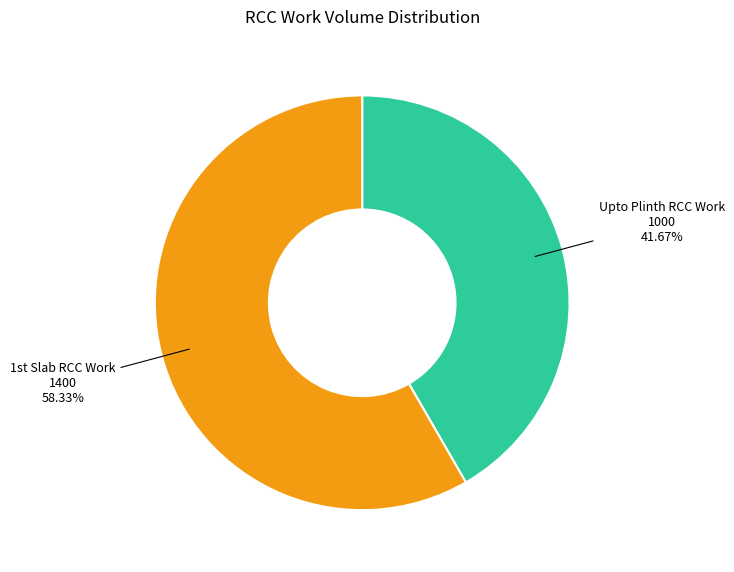

Rank the categories by value from lowest to highest.

Upto Plinth RCC Work, 1st Slab RCC Work